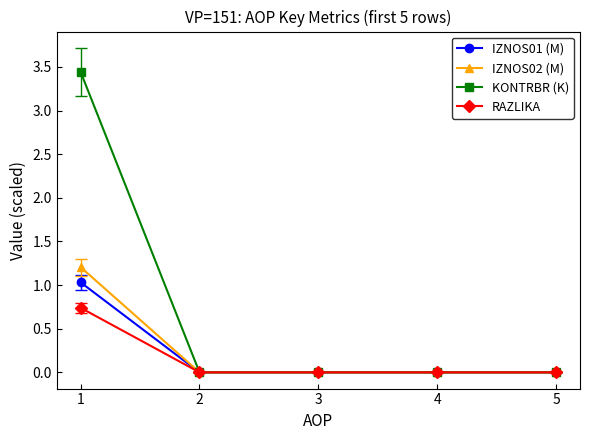

What are all the series names shown in the legend?

IZNOS01 (M), IZNOS02 (M), KONTRBR (K), RAZLIKA